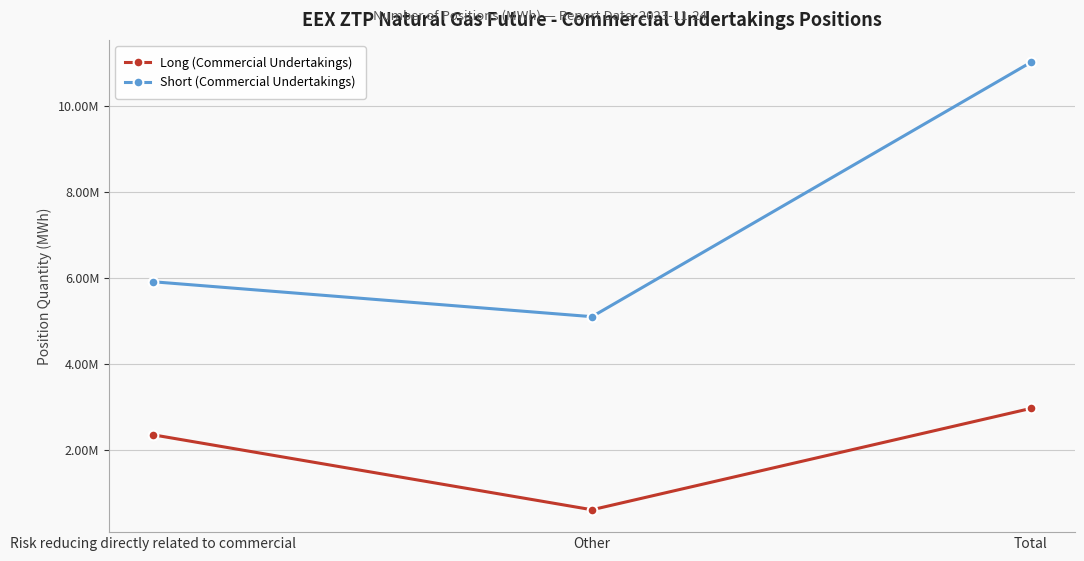

At which category does the chart reach its peak across all series?

Total